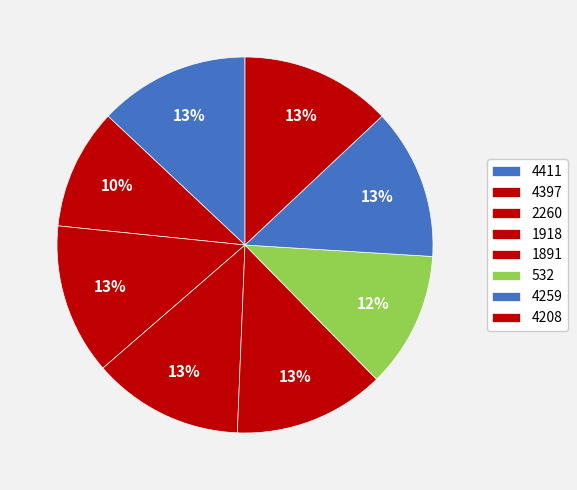

What percentage is the 2260 slice, to the nearest percent?

13%